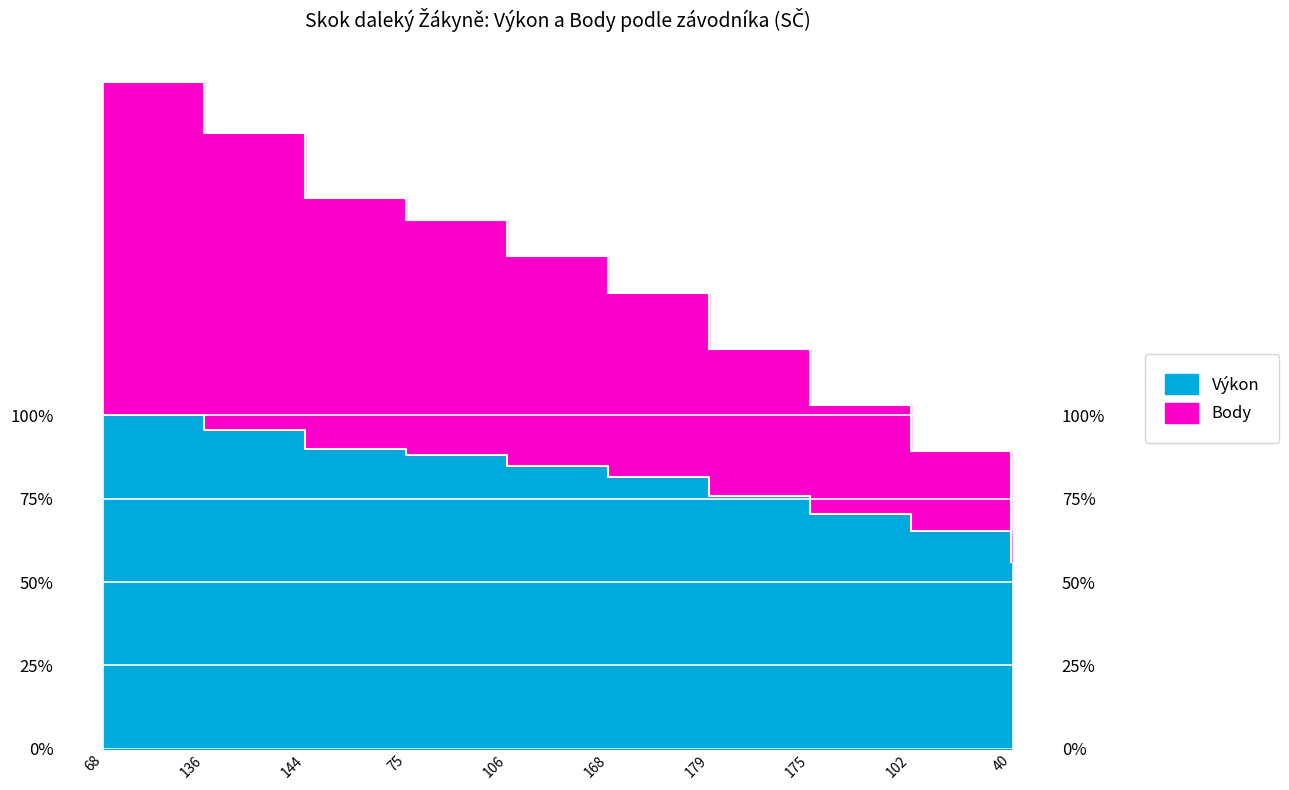

What is the average value of the Výkon series?

80.7